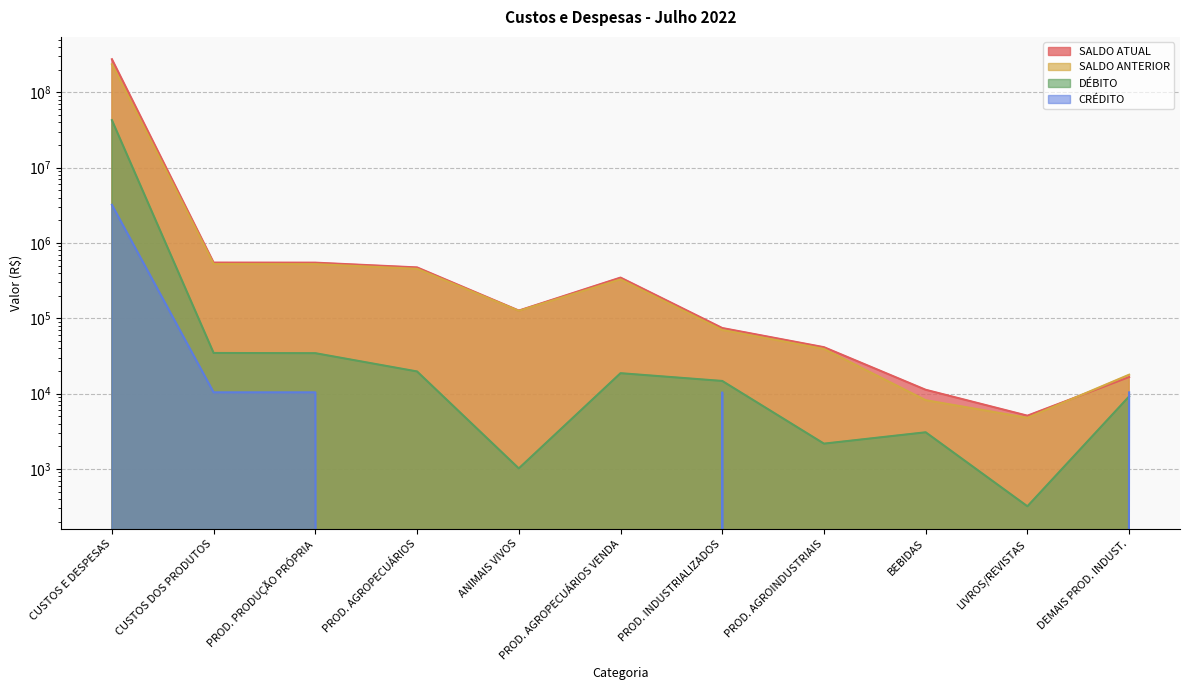

Reading left to right, list all the values displayed in this chart.

SALDO ATUAL: 275601830.7	549531.8	548540.9	474205.4	126742.0	347463.4	74335.5	41364.8	11248.5	5094.8	16627.5
SALDO ANTERIOR: 236025863.6	525251.2	524500.4	454508.3	125725.5	328782.8	69992.1	39197.0	8181.5	4775.5	17838.1
DÉBITO: 42793122.9	34673.3	34433.2	19697.1	1016.5	18680.6	14736.1	2167.8	3067.0	319.3	9182.1
CRÉDITO: 3217155.7	10392.8	10392.8	0.0	0.0	0.0	10392.8	0.0	0.0	0.0	10392.8